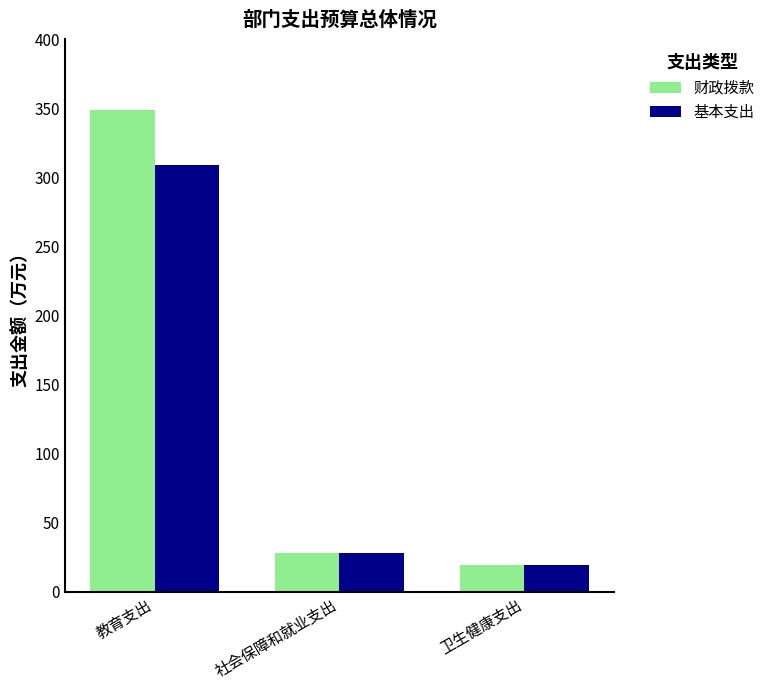

List the series in order of their overall mean, highest first.

财政拨款, 基本支出